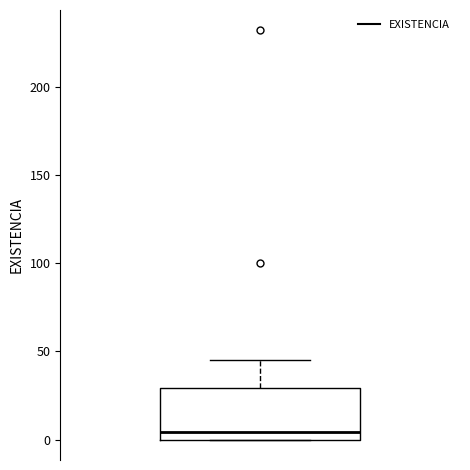

Transcribe this box plot: give where the median line is, the range the box spans, and where the two whiskers end, as read against the y-axis. The values are not printed on the chart, so give them approximately, as read against the axis.

median 5, box 0 to 30, whiskers 0 to 45